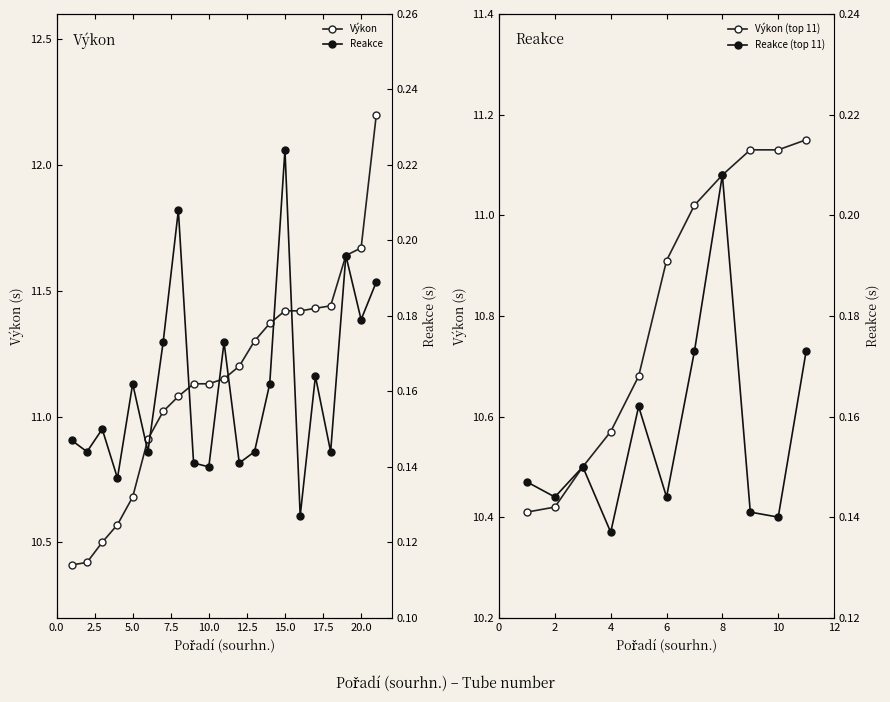

How many data points in Výkon are less than 11?

6